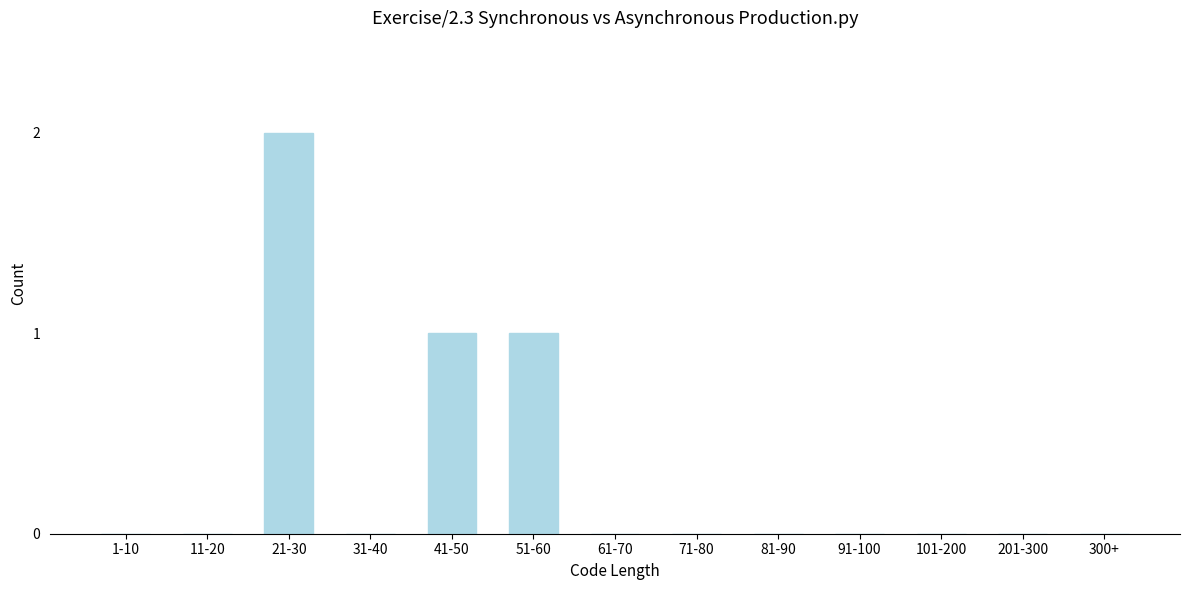

Reading left to right, list all the values displayed in this chart.

1-10=0	11-20=0	21-30=2	31-40=0	41-50=1	51-60=1	61-70=0	71-80=0	81-90=0	91-100=0	101-200=0	201-300=0	300+=0